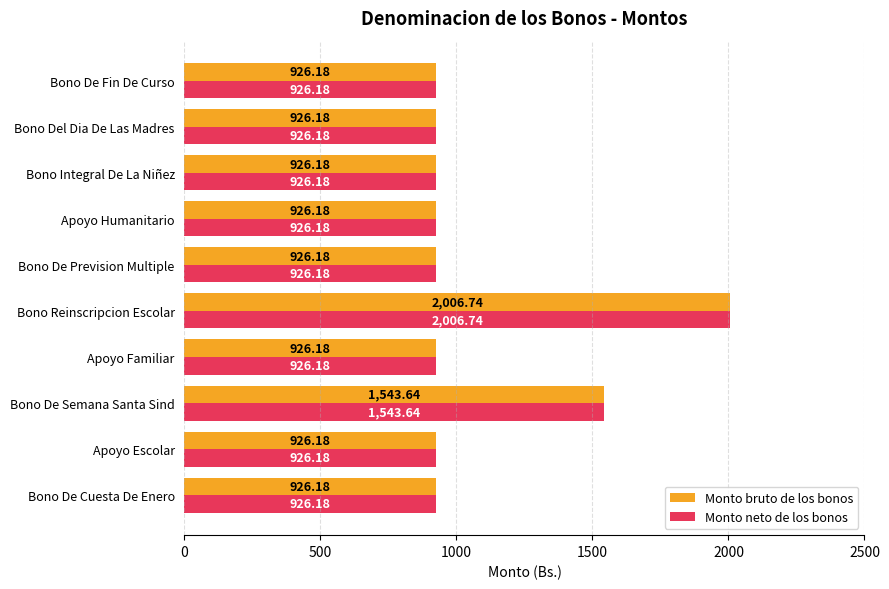

At which label is Monto neto de los bonos closest to 1466?

Bono De Semana Santa Sind